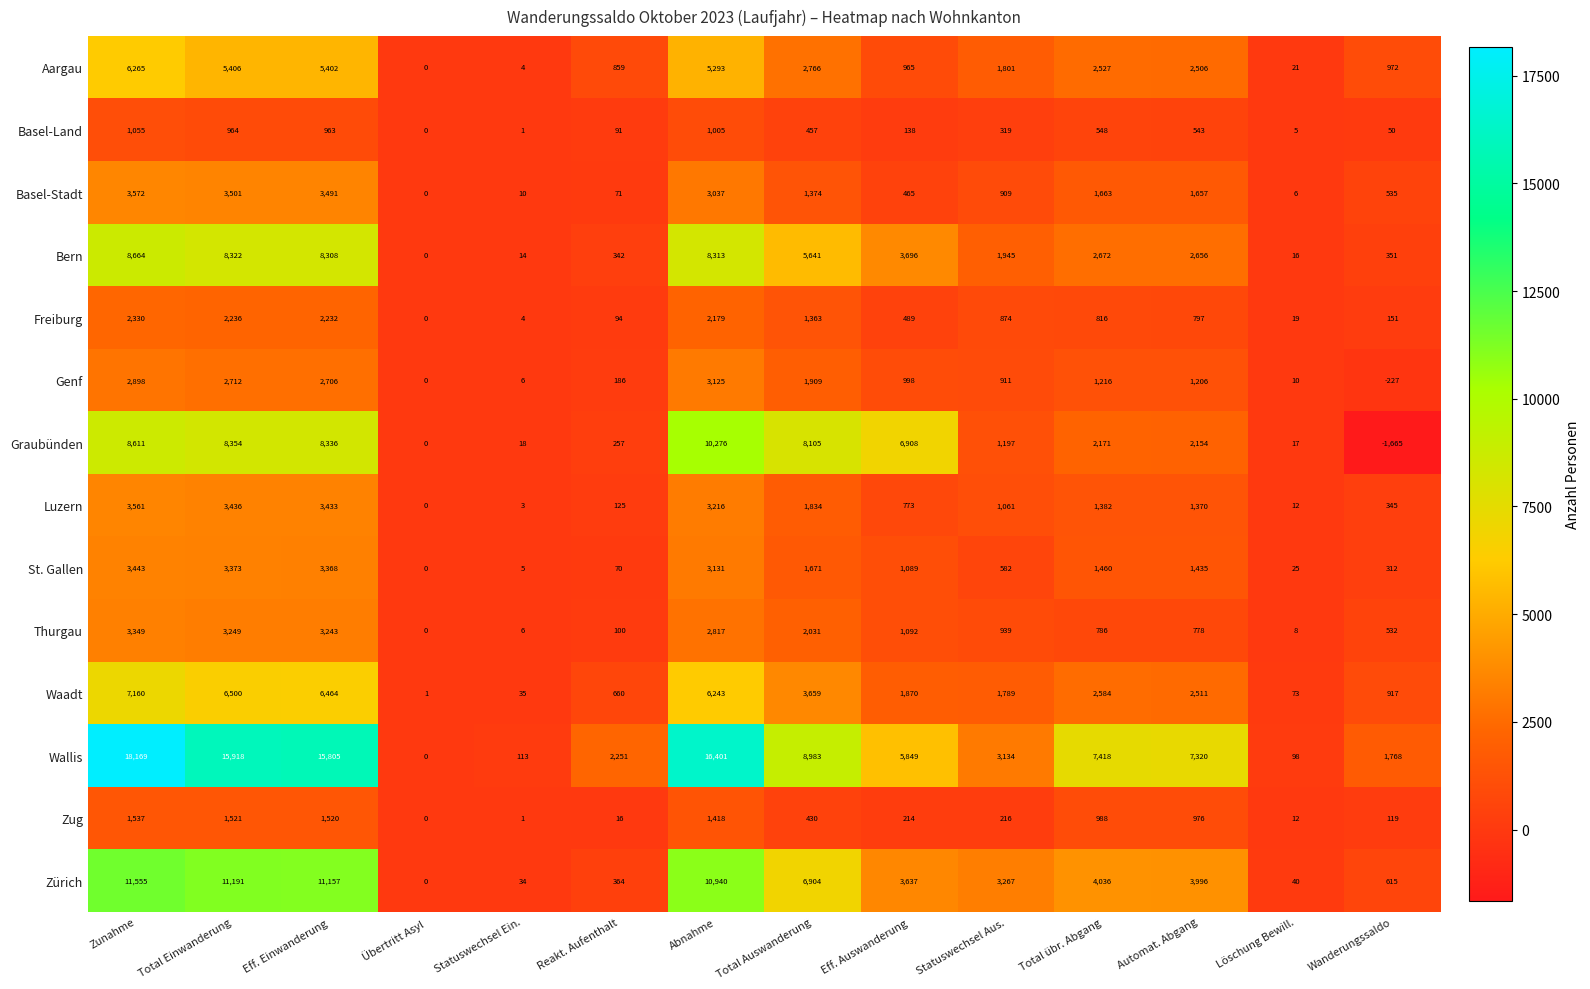

What is the average value of the Luzern series?

1468